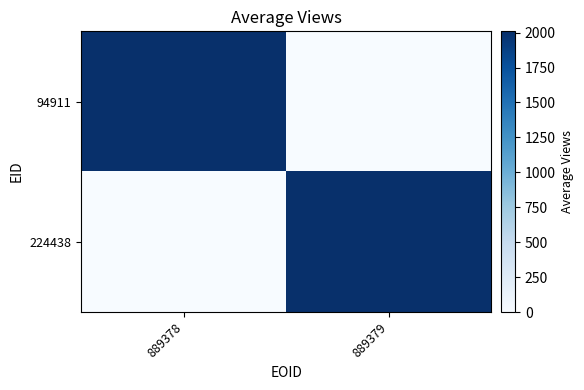

Which has a higher value, 889379 or 889378?

889378